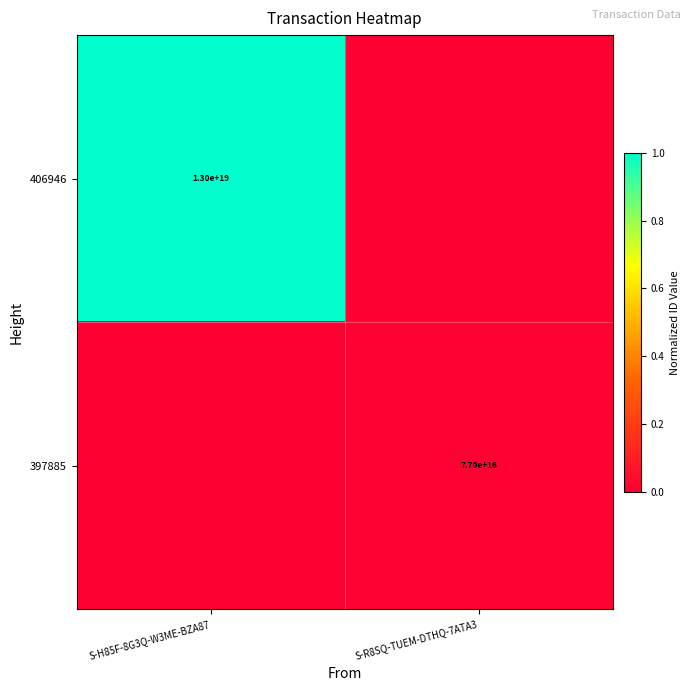

Is the value of 397885 at S-R8SQ-TUEM-DTHQ-7ATA3 greater than the value of 406946 at S-H85F-8G3Q-W3ME-BZA87?

No